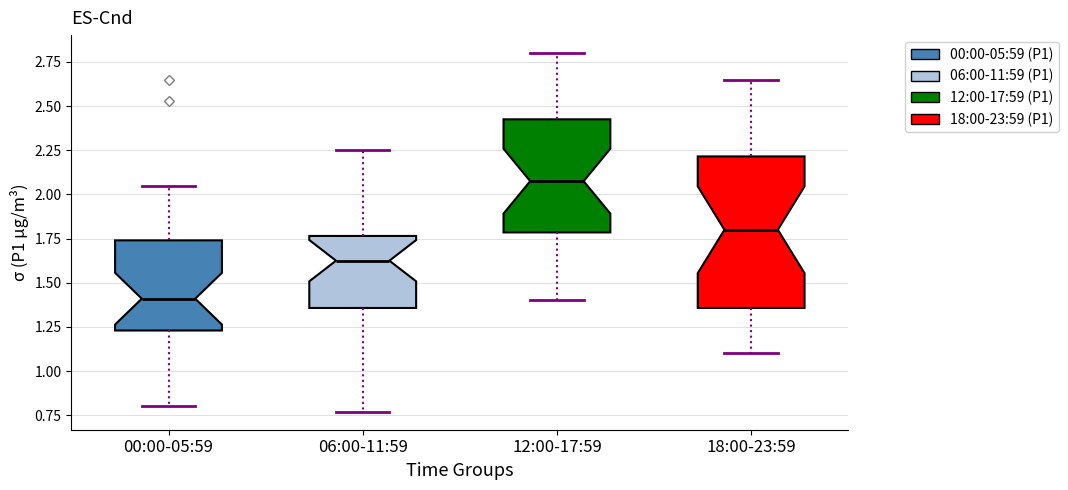

Reading left to right, transcribe this box plot: for each box, give where its median line is, the range the box spans, and where its two whiskers end, as read against the y-axis. The values are not printed on the chart, so give them approximately, as read against the axis.

00:00-05:59: median 1.40, box 1.25 to 1.75, whiskers 0.80 to 2.05
06:00-11:59: median 1.65, box 1.35 to 1.75, whiskers 0.75 to 2.25
12:00-17:59: median 2.10, box 1.80 to 2.45, whiskers 1.40 to 2.80
18:00-23:59: median 1.80, box 1.35 to 2.20, whiskers 1.10 to 2.65